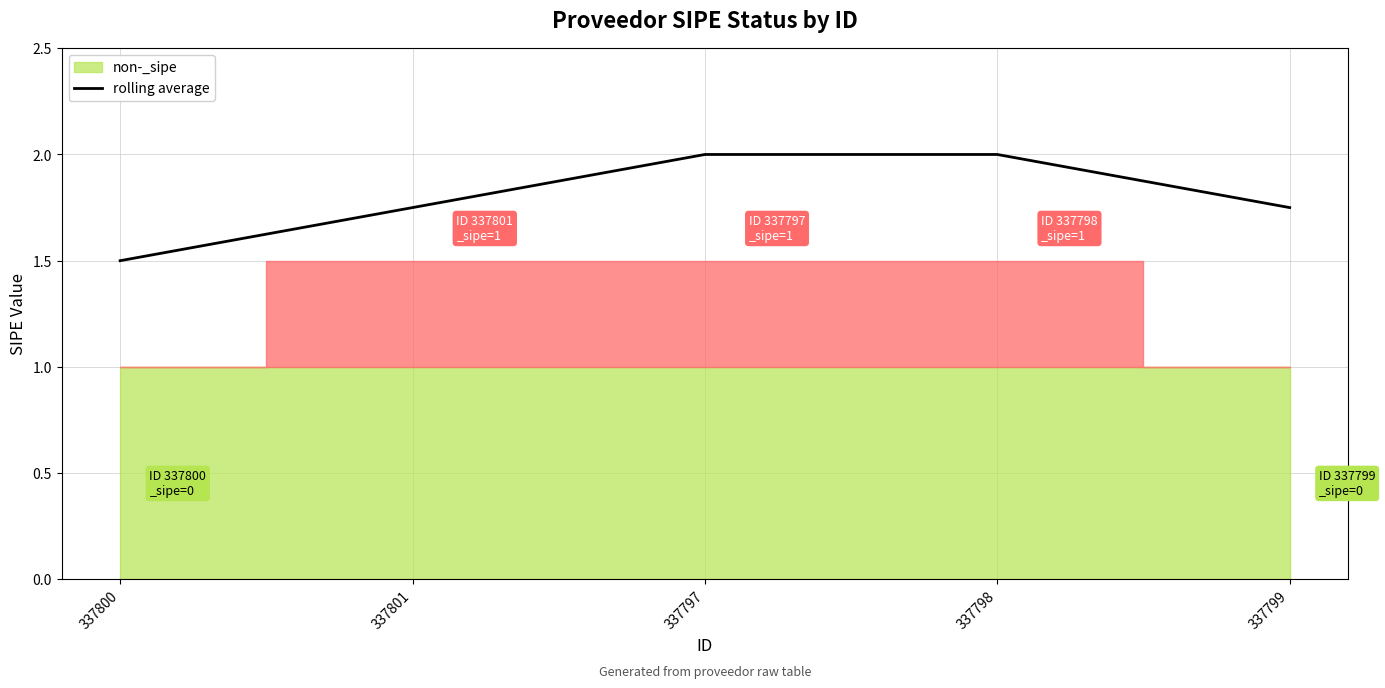

How many lines are shown in the chart?

1